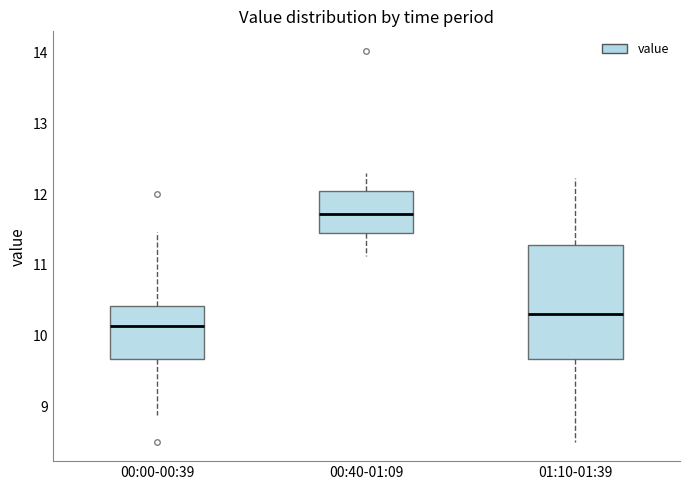

Reading left to right, read every box against the y-axis: the position of its median line, the range the box covers, and the ends of its whiskers. The values are not printed on the chart, so give them approximately, as read against the axis.

00:00-00:39: median 10.1, box 9.7 to 10.4, whiskers 8.9 to 11.5
00:40-01:09: median 11.7, box 11.4 to 12.0, whiskers 11.1 to 12.3
01:10-01:39: median 10.3, box 9.7 to 11.3, whiskers 8.5 to 12.2